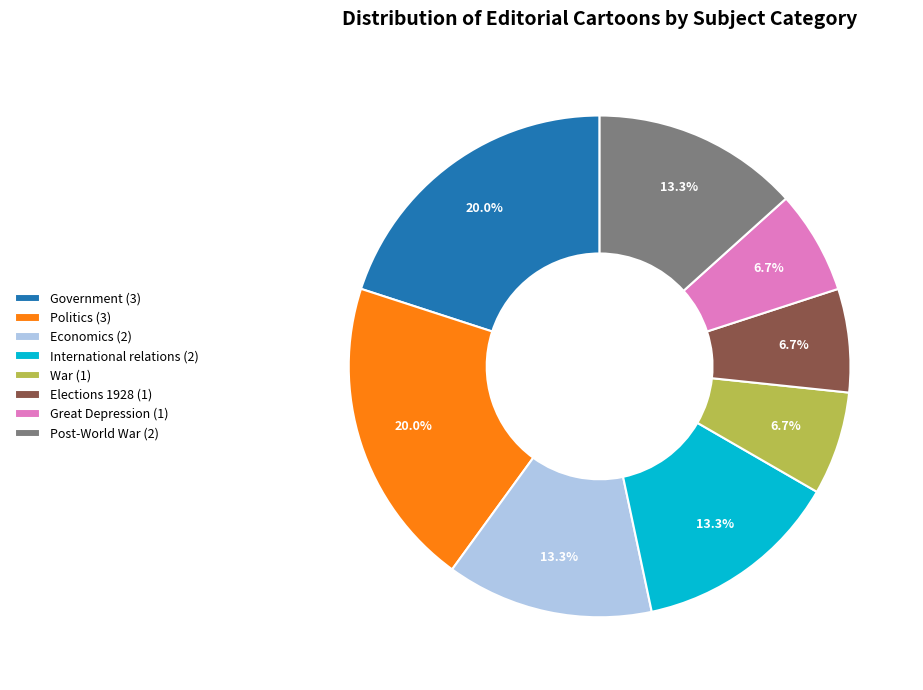

Does any single category account for the majority?

No